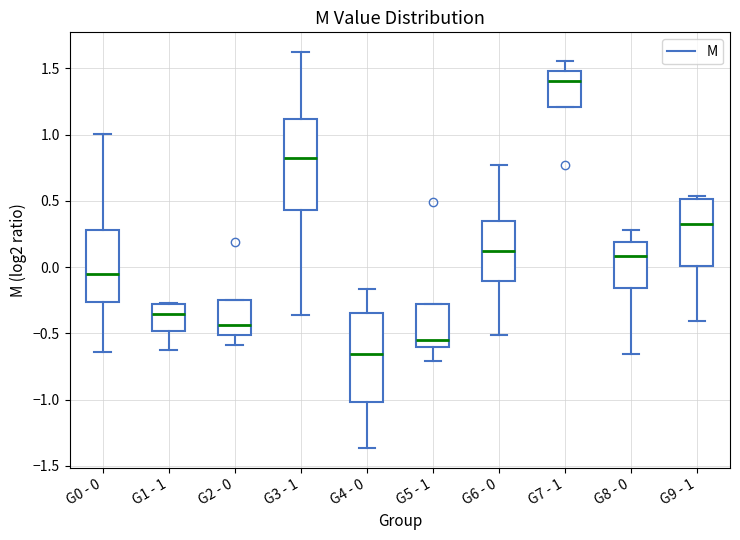

Reading left to right, transcribe this box plot: for each box, give where its median line is, the range the box spans, and where its two whiskers end, as read against the y-axis. The values are not printed on the chart, so give them approximately, as read against the axis.

G0 - 0: median -0.05, box -0.25 to 0.30, whiskers -0.65 to 1.00
G1 - 1: median -0.35, box -0.50 to -0.30, whiskers -0.60 to -0.25
G2 - 0: median -0.45, box -0.50 to -0.25, whiskers -0.60 to -0.25
G3 - 1: median 0.80, box 0.45 to 1.10, whiskers -0.35 to 1.60
G4 - 0: median -0.65, box -1.00 to -0.35, whiskers -1.35 to -0.15
G5 - 1: median -0.55, box -0.60 to -0.30, whiskers -0.70 to -0.30
G6 - 0: median 0.10, box -0.10 to 0.35, whiskers -0.50 to 0.75
G7 - 1: median 1.40, box 1.20 to 1.50, whiskers 1.20 to 1.55
G8 - 0: median 0.10, box -0.15 to 0.20, whiskers -0.65 to 0.30
G9 - 1: median 0.35, box 0.00 to 0.50, whiskers -0.40 to 0.55